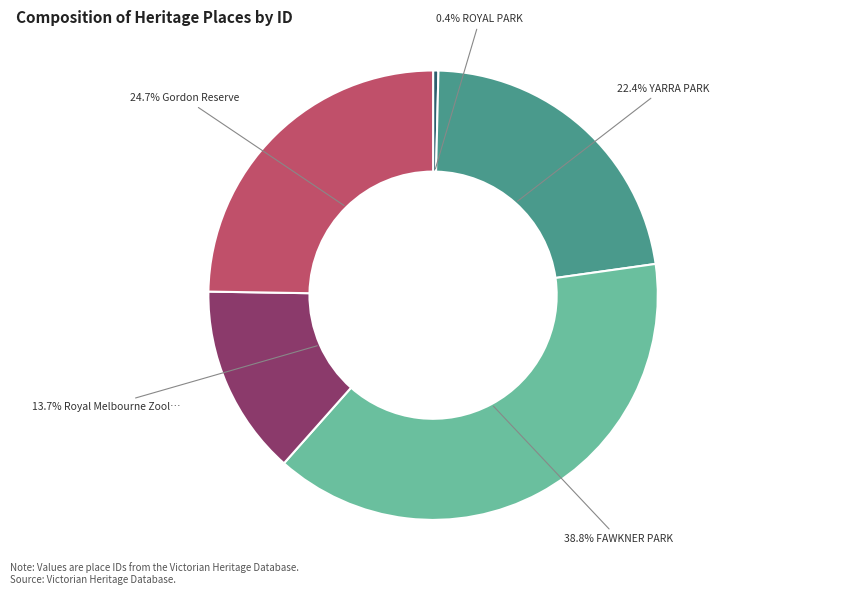

Does any single category account for the majority?

No